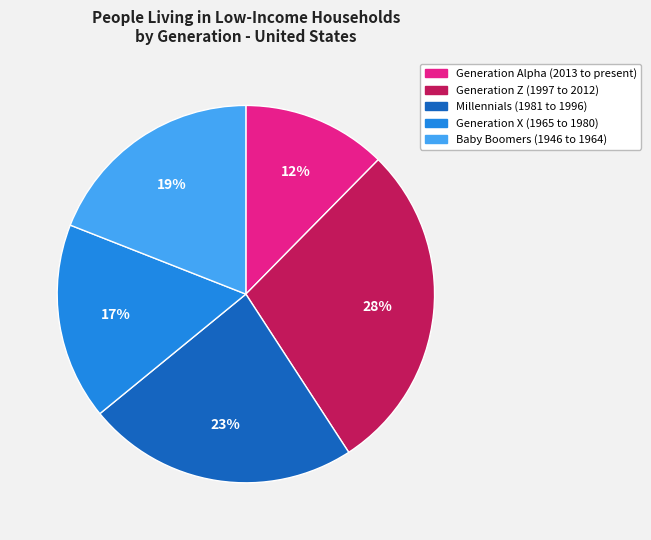

Approximately how many times larger is the value at Generation Z (1997 to 2012) compared to Millennials (1981 to 1996)?

1.2